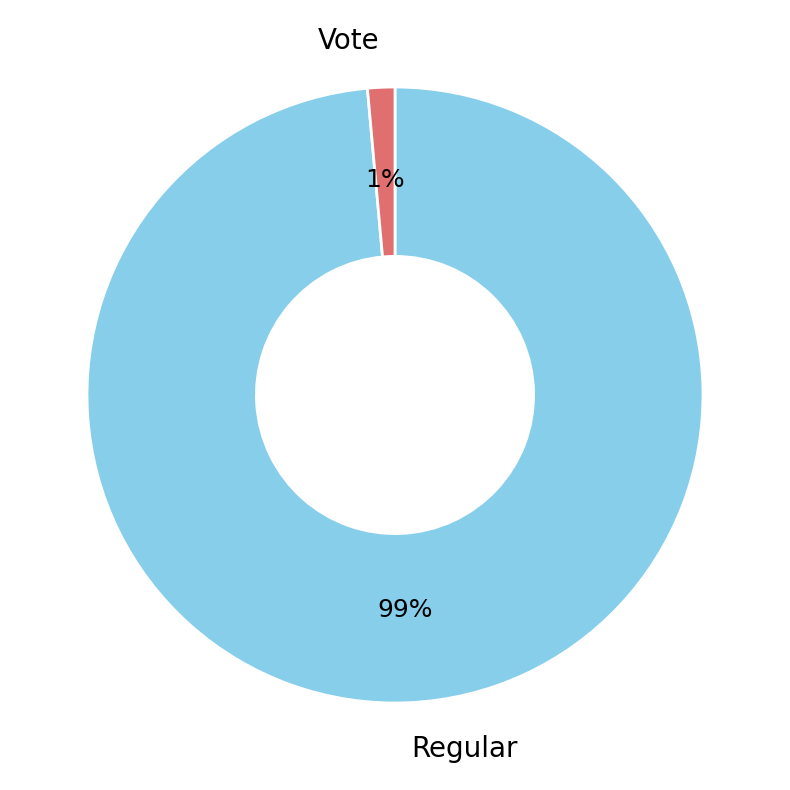

How many slices are in this pie chart?

2